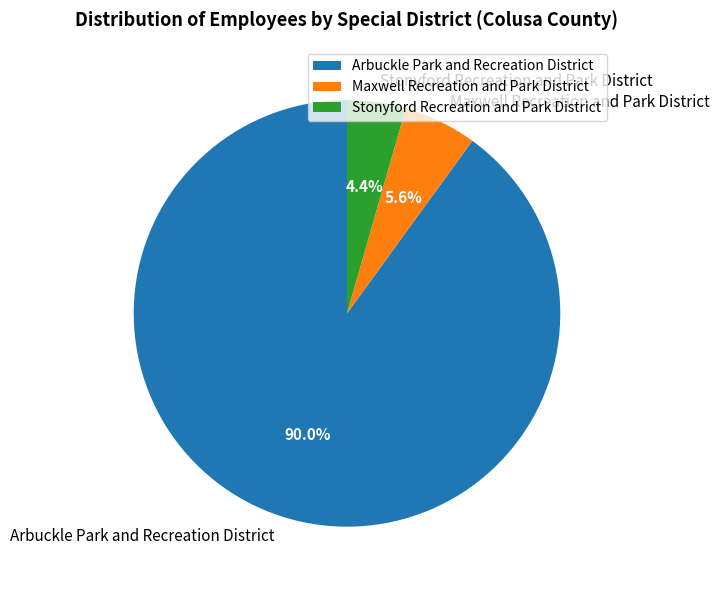

Which slice is the smallest?

Stonyford Recreation and Park District